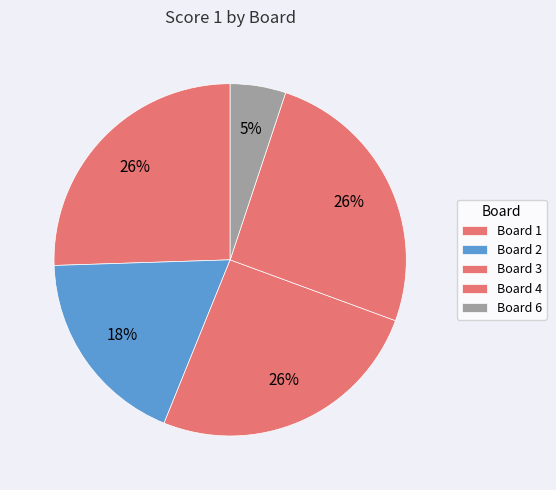

To the nearest percent, what percentage of the pie is Board 6?

5%